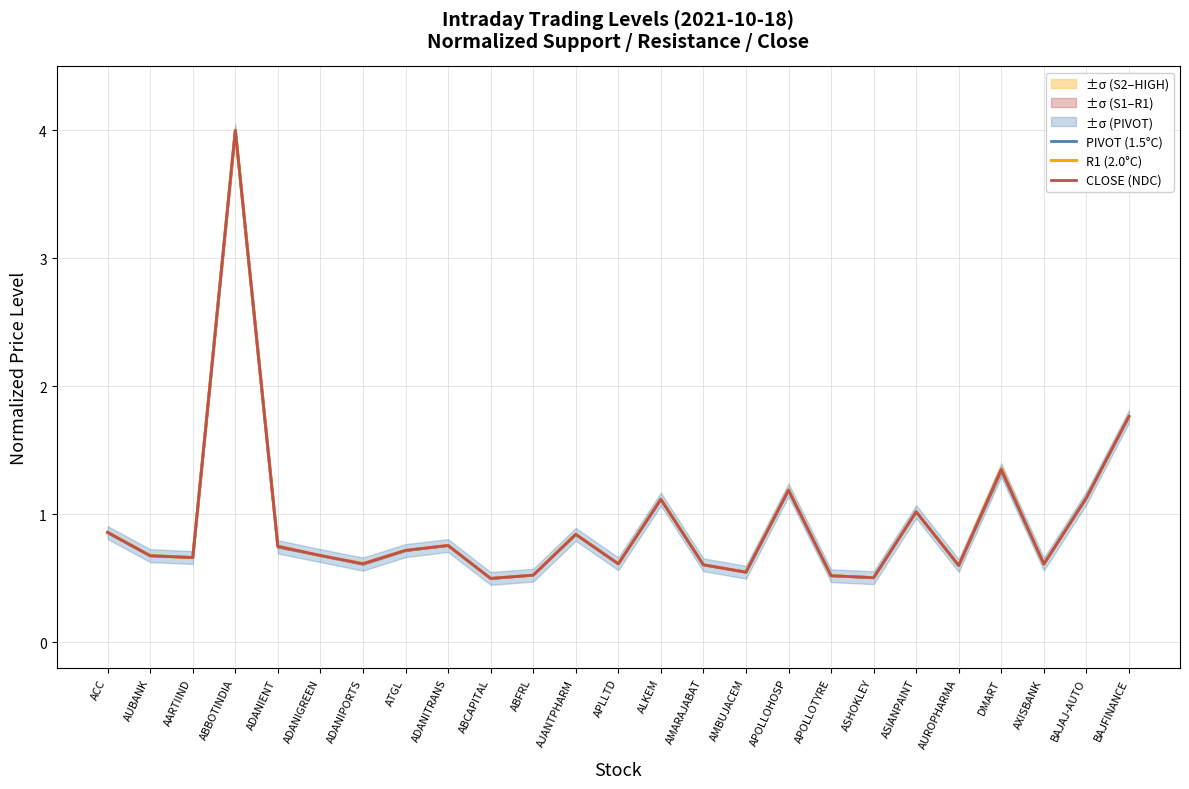

What is the minimum value shown in the chart?

0.5